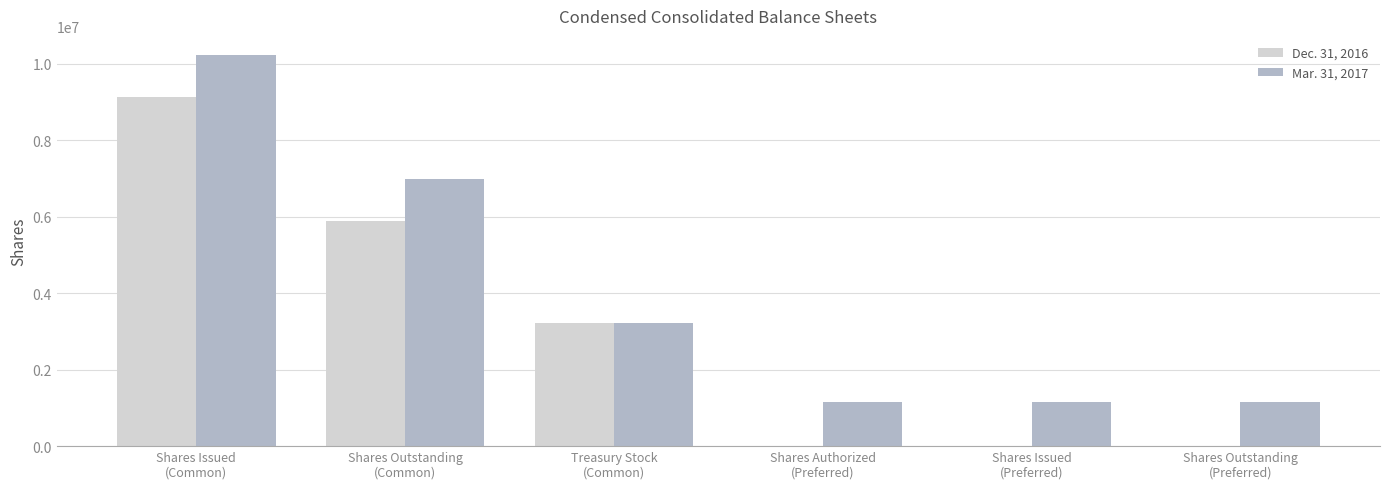

Is it true that Mar. 31, 2017 equals 6989144 at Shares Outstanding
(Common)?

True